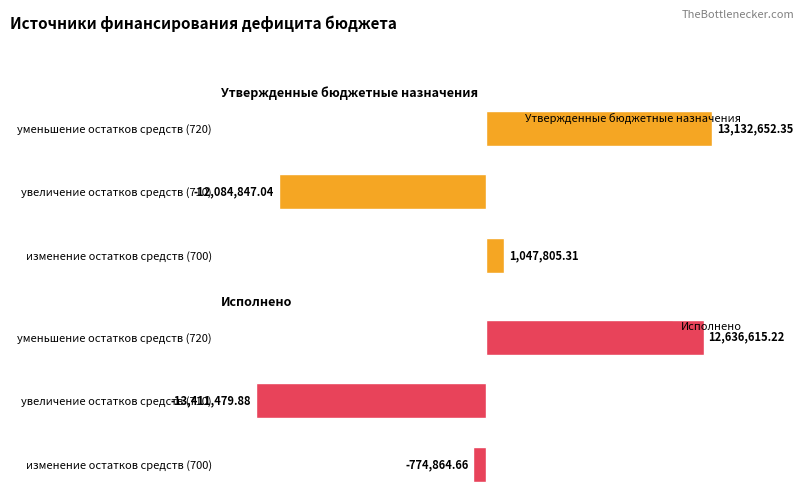

Rank the series by their maximum value, from highest to lowest.

Утвержденные бюджетные назначения, Исполнено